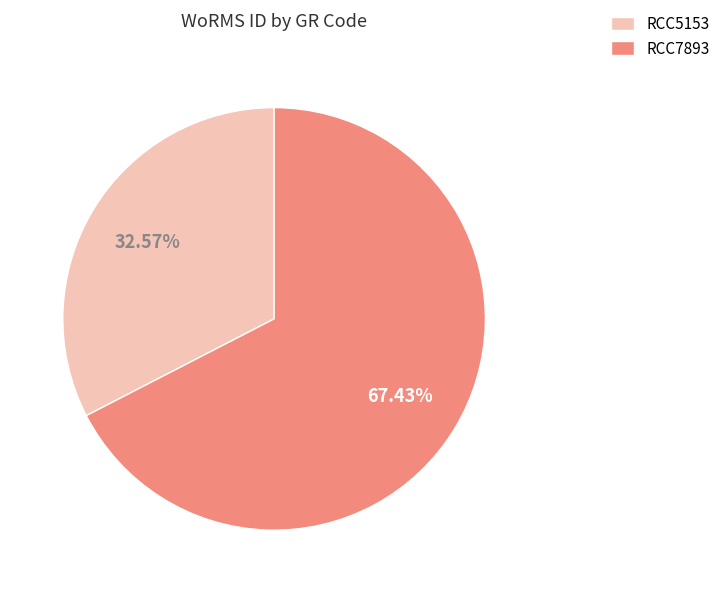

Rank the categories by value from highest to lowest.

RCC7893, RCC5153